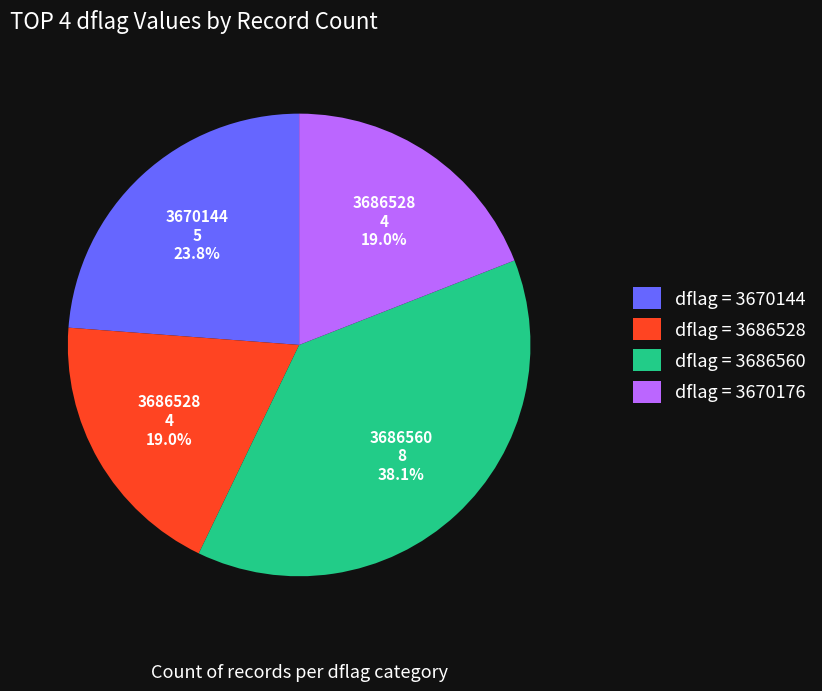

What percentage is NOT represented by dflag = 3670176?

81.0%